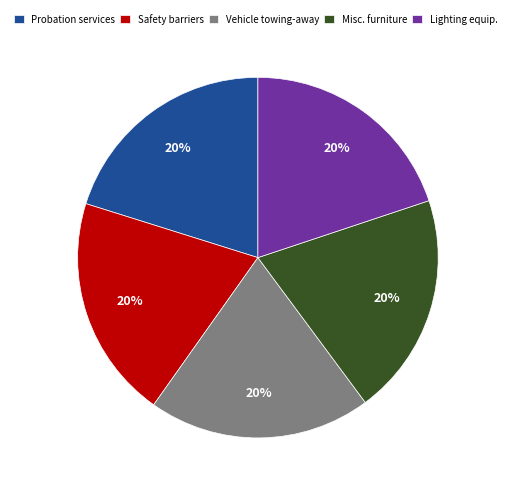

To the nearest percent, what is the average slice percentage?

20%